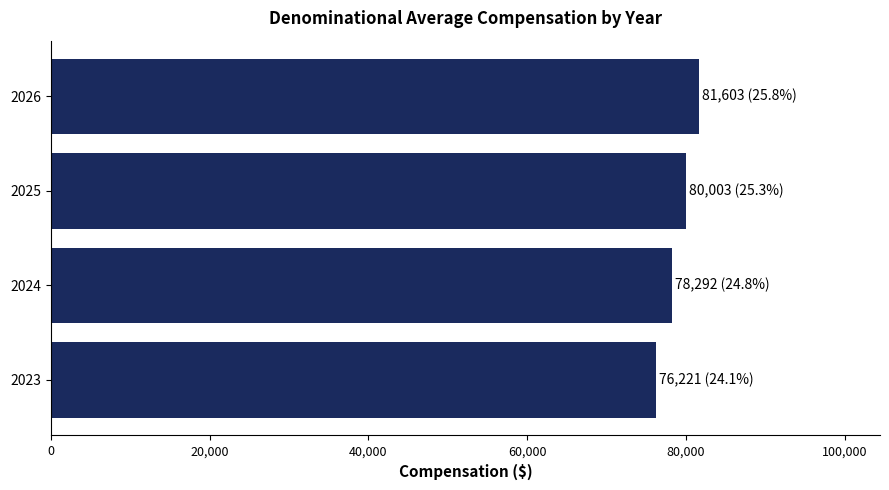

What is the difference between the second highest and second lowest values?

1711